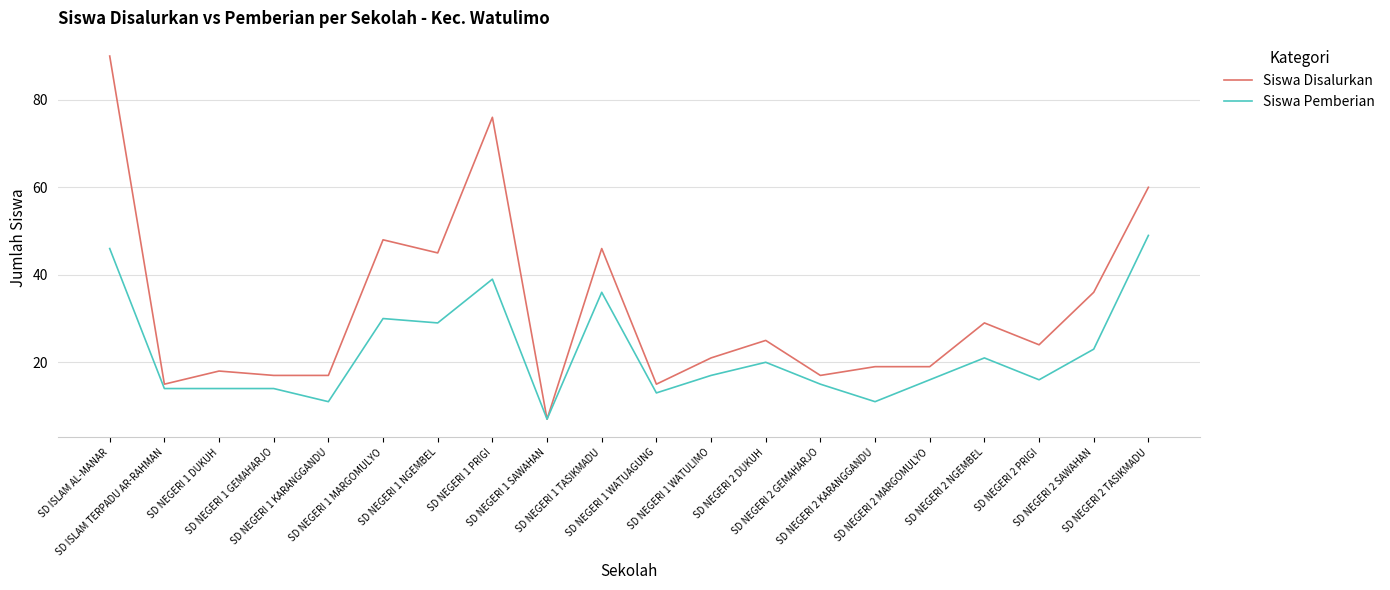

How many lines are shown in the chart?

2